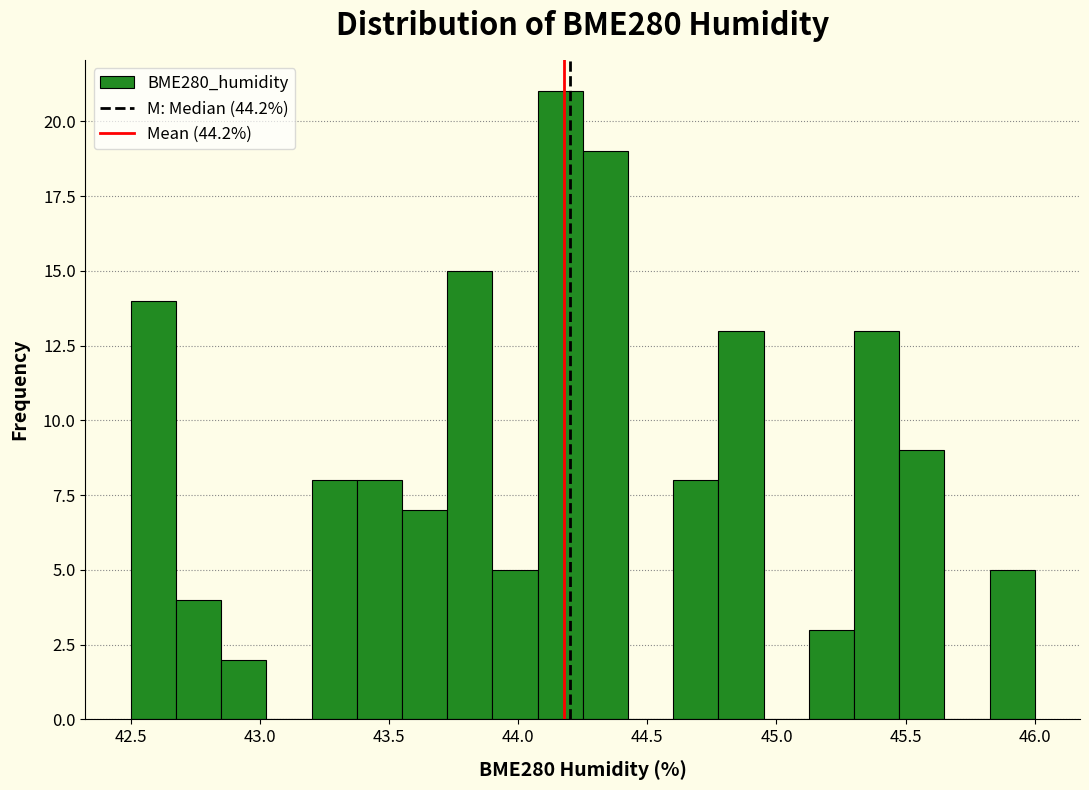

Around what value on the x-axis is the tallest bar? Give the approximate position of its centre, as read against the axis.

44.15